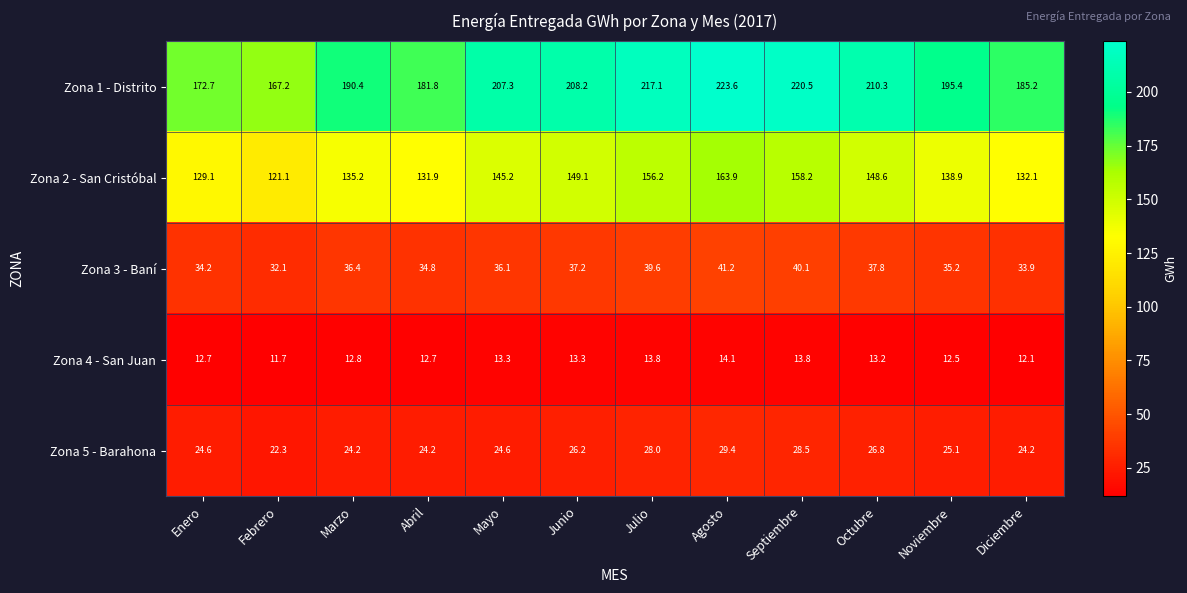

What is the spread (max minus min) of values at Enero?

160.0